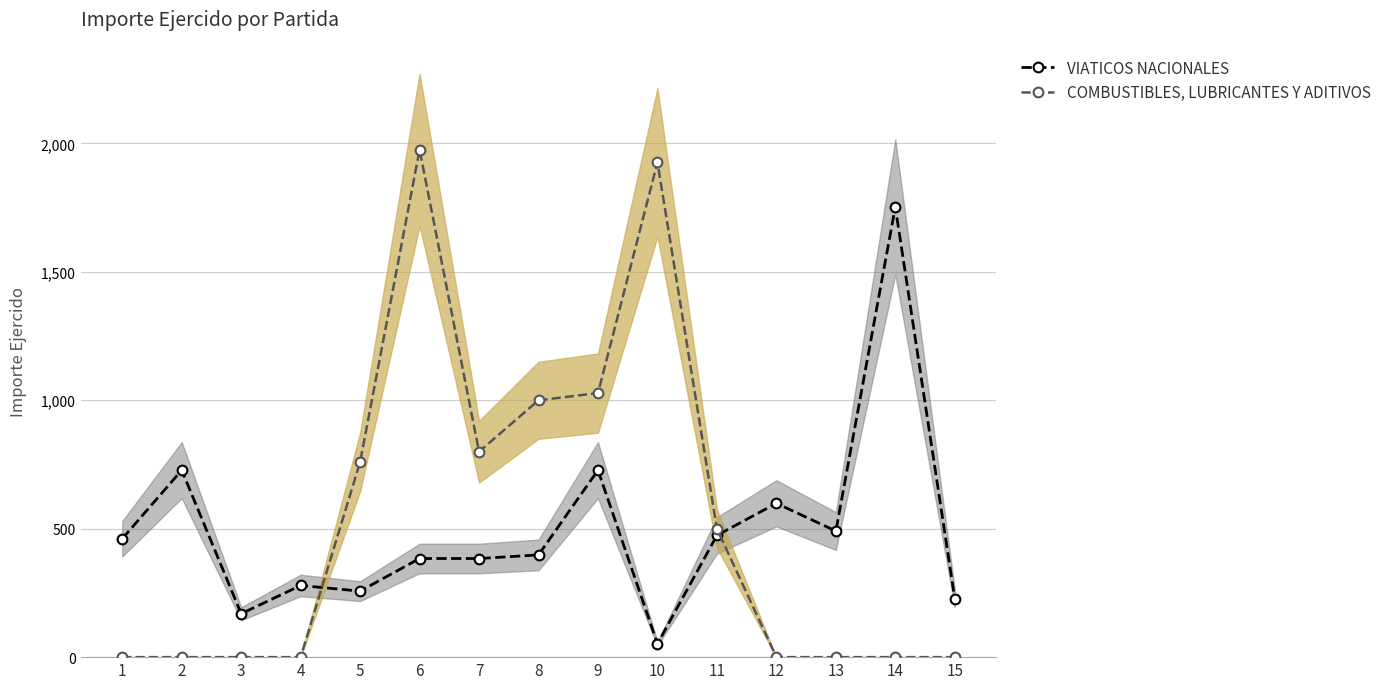

What is the average value of the COMBUSTIBLES, LUBRICANTES Y ADITIVOS series?

532.7